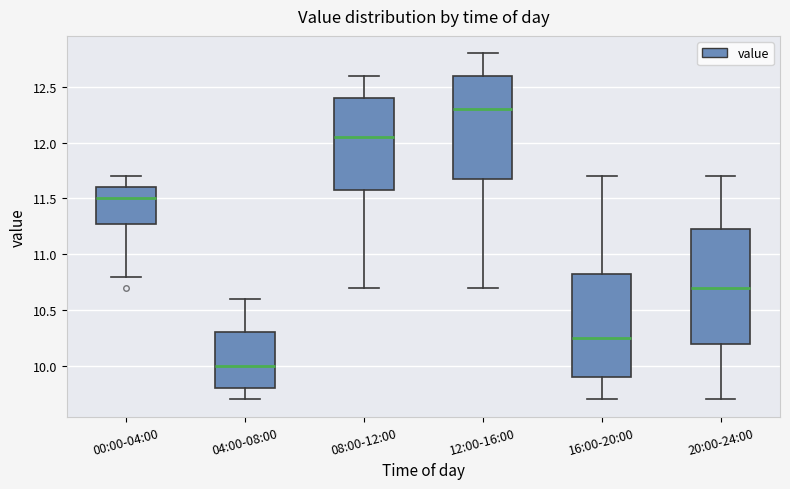

Reading left to right, read every box against the y-axis: the position of its median line, the range the box covers, and the ends of its whiskers. The values are not printed on the chart, so give them approximately, as read against the axis.

00:00-04:00: median 11.50, box 11.30 to 11.60, whiskers 10.80 to 11.70
04:00-08:00: median 10.00, box 9.80 to 10.30, whiskers 9.70 to 10.60
08:00-12:00: median 12.05, box 11.60 to 12.40, whiskers 10.70 to 12.60
12:00-16:00: median 12.30, box 11.70 to 12.60, whiskers 10.70 to 12.80
16:00-20:00: median 10.25, box 9.90 to 10.85, whiskers 9.70 to 11.70
20:00-24:00: median 10.70, box 10.20 to 11.25, whiskers 9.70 to 11.70